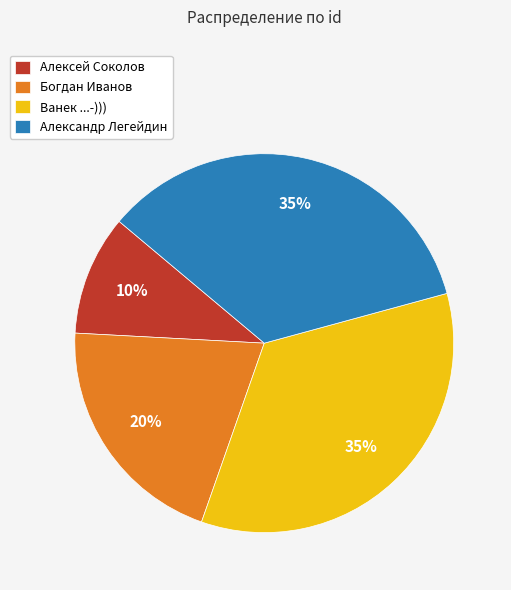

Is it true that Ванек ...-))) is 35% of the pie?

True